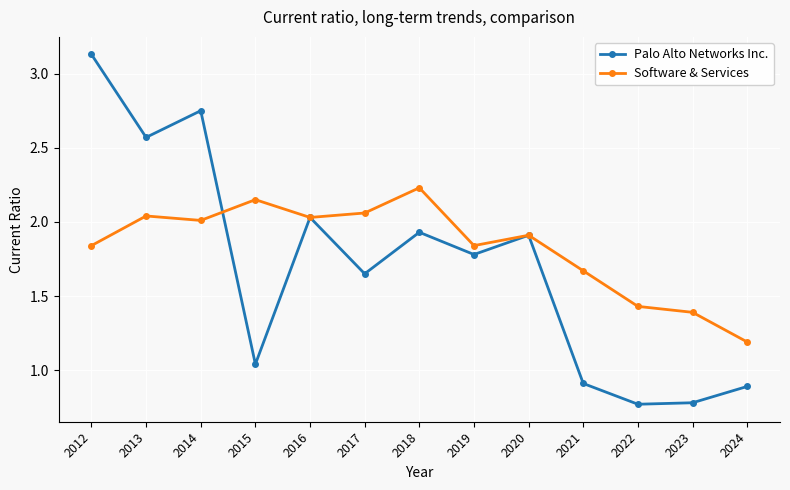

Between 2015 and 2016, which series saw the biggest shift?

Palo Alto Networks Inc.